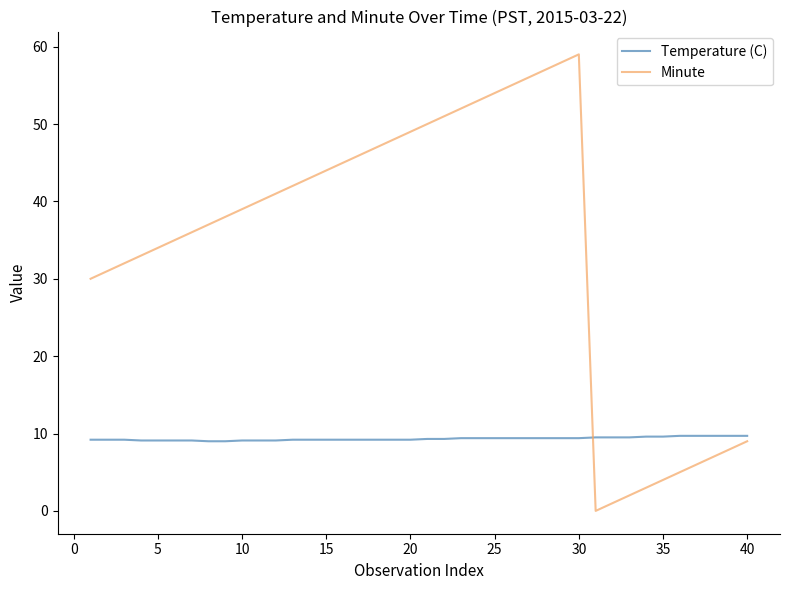

Which series has the largest range (max minus min)?

Minute